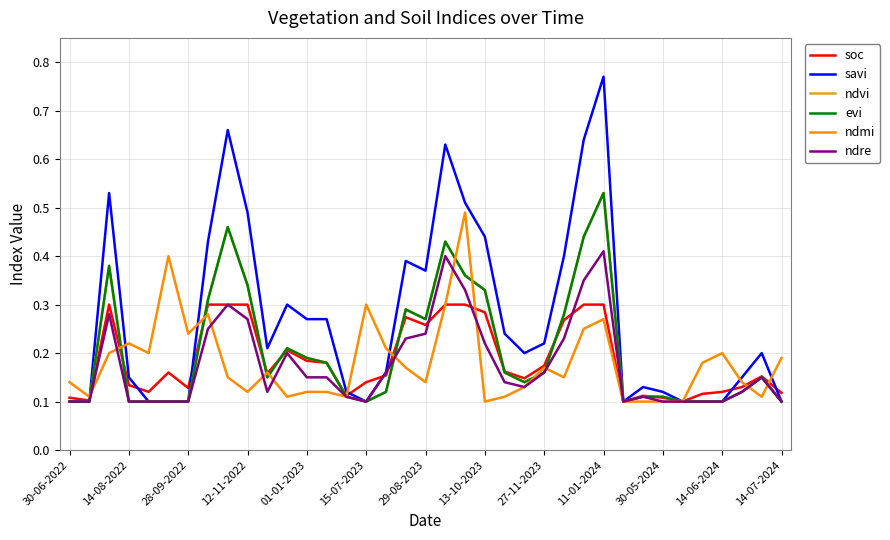

Is this an area chart (filled region under the line)?

No